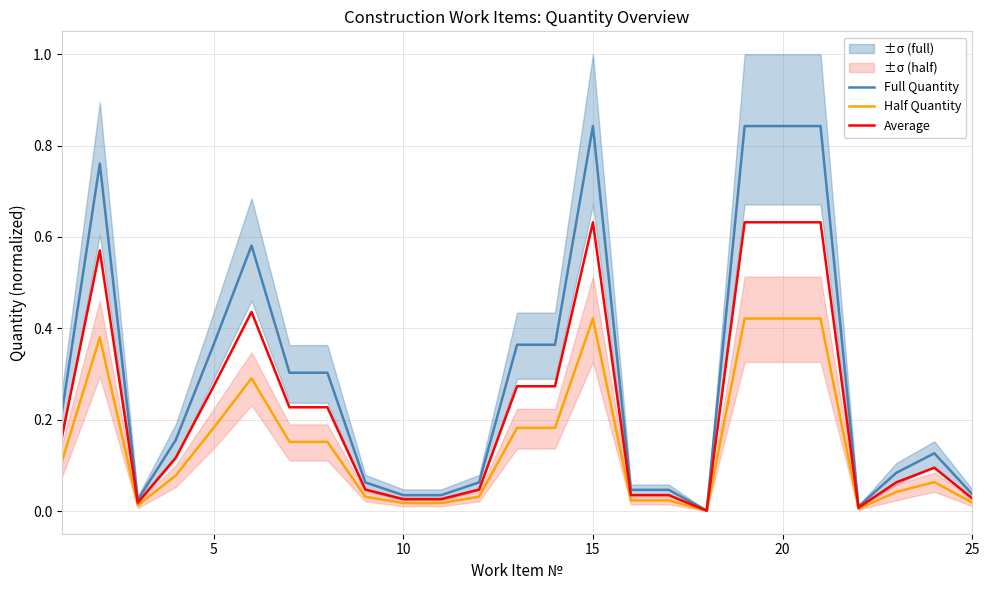

Which series has the largest total across all categories?

Full Quantity